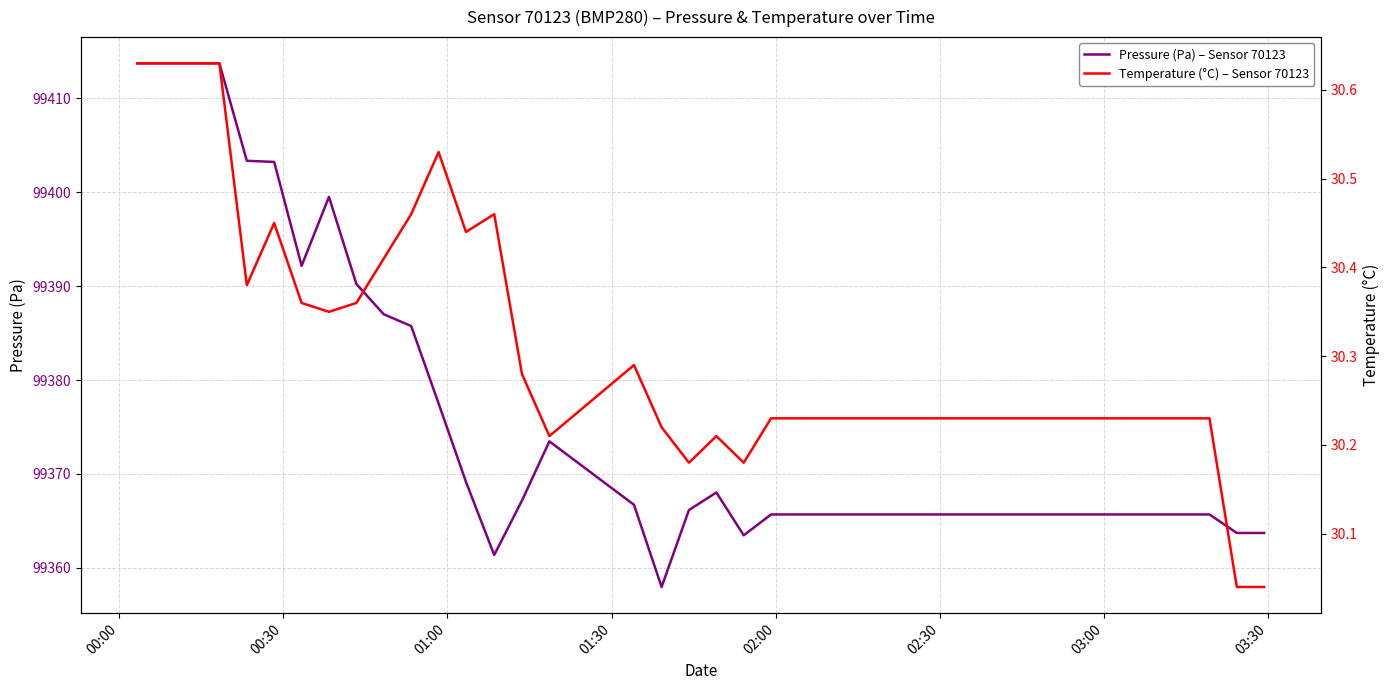

In Temperature (°C) – Sensor 70123, how many points are lower than both neighbors (excluding endpoints)?

6